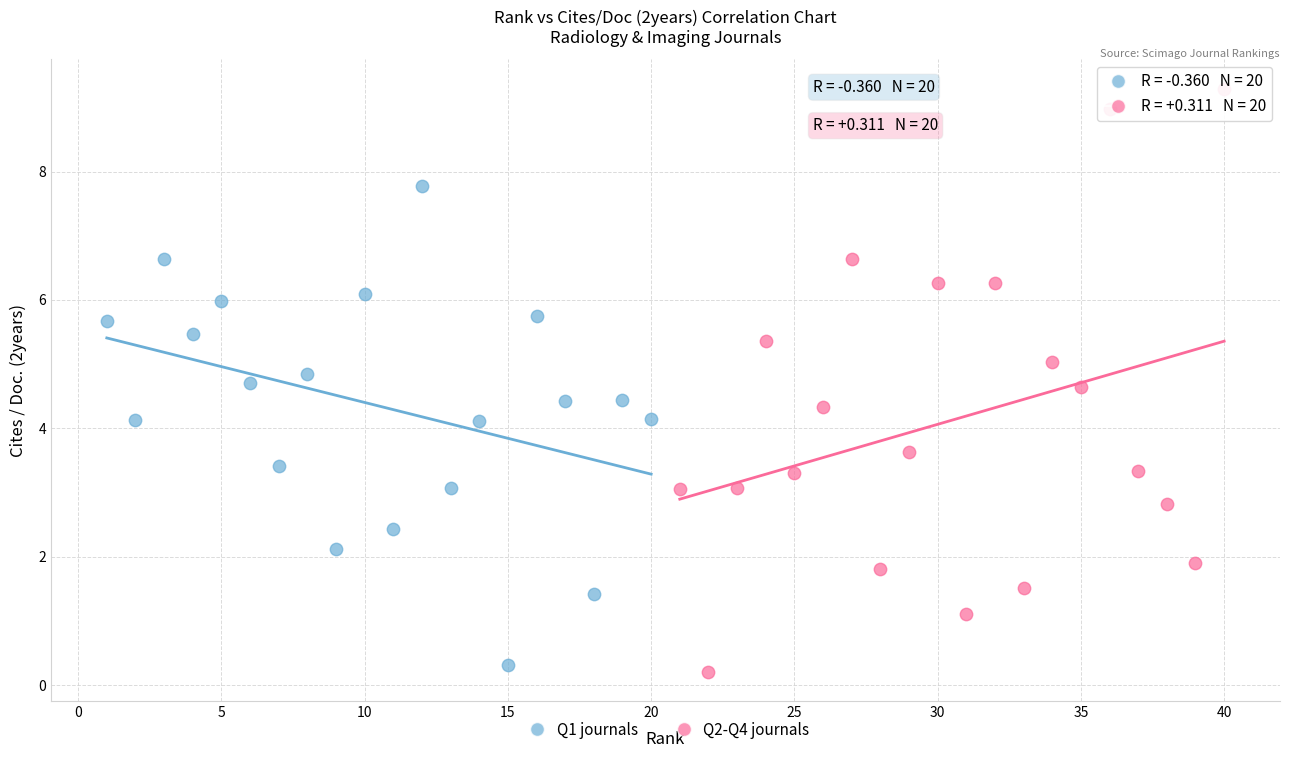

What are all the series names shown in the legend?

Q1 journals, Q2-Q4 journals